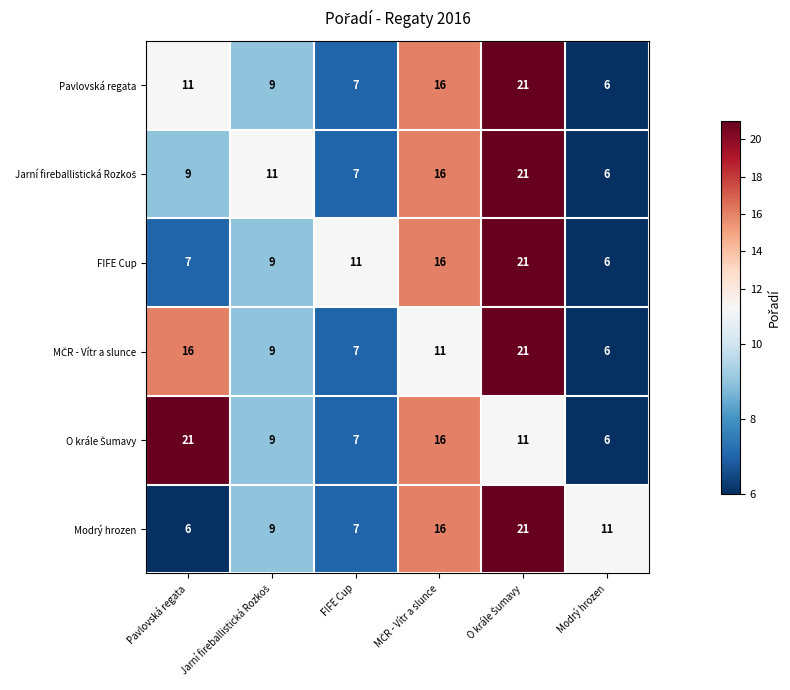

At how many categories does at least one series exceed 15?

3